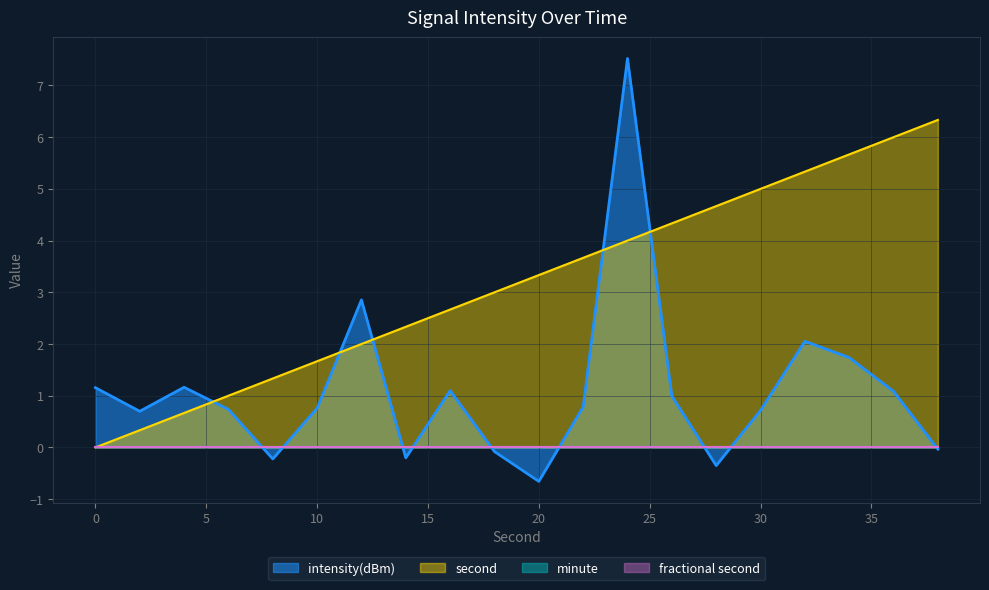

Does the chart display data point markers on the line(s)?

No